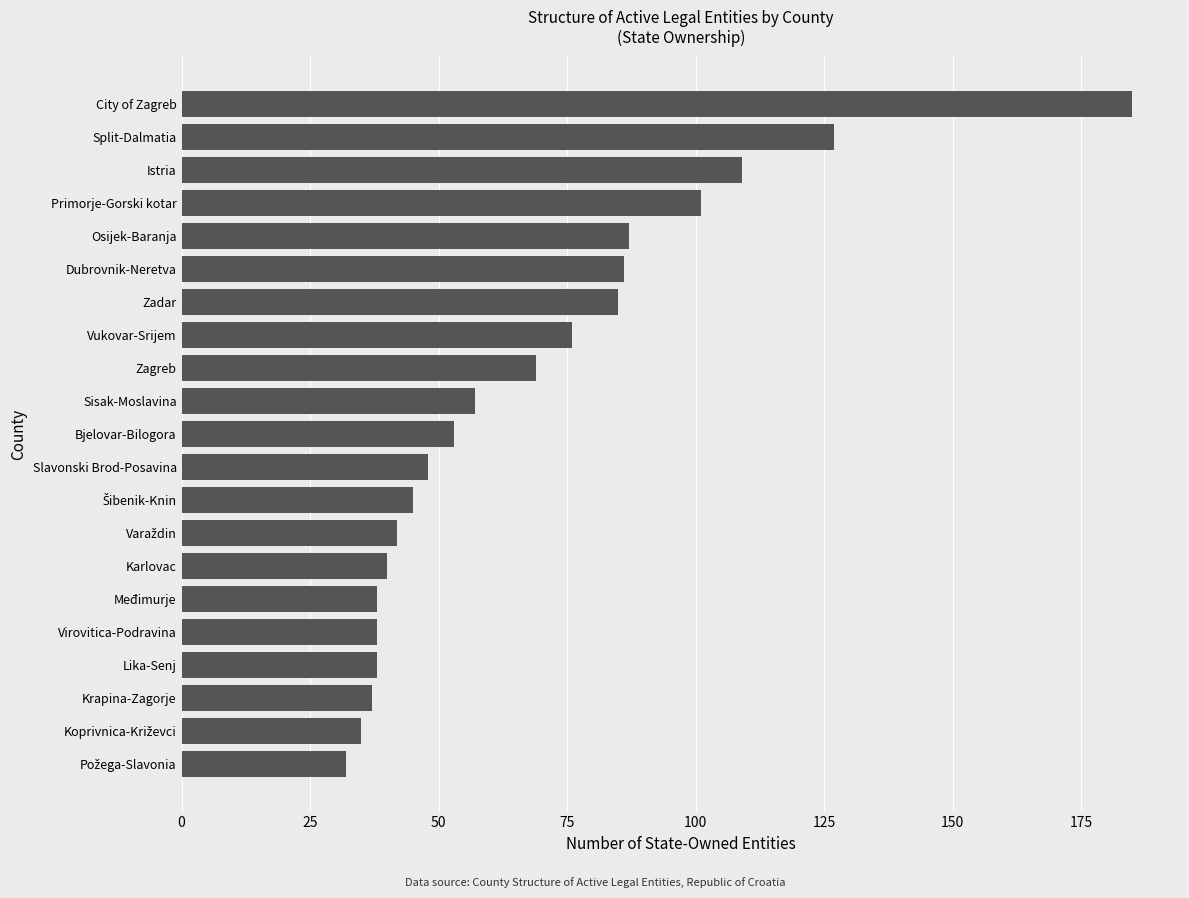

Approximately how many times larger is the value at City of Zagreb compared to Lika-Senj?

4.9